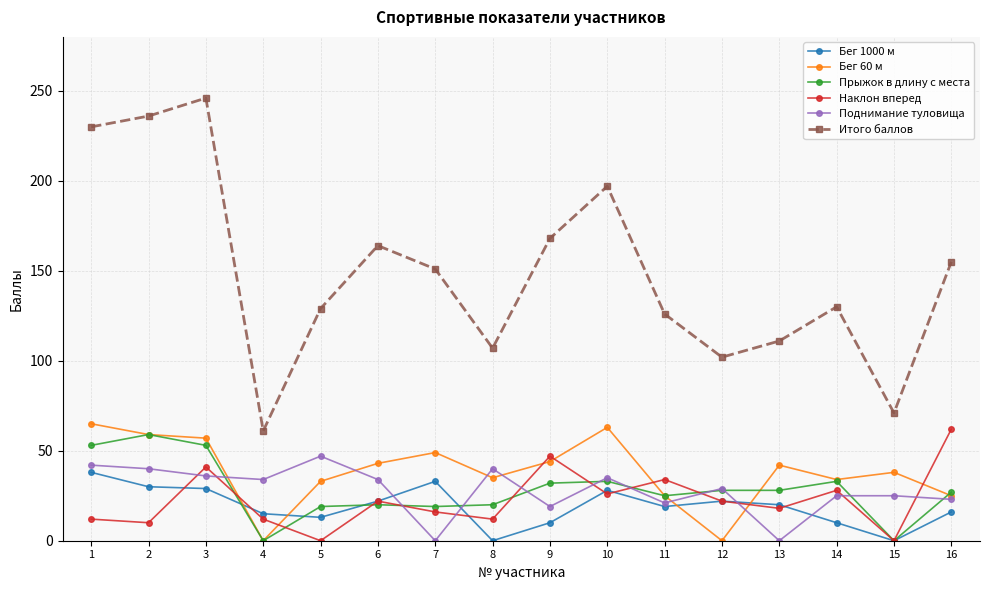

Is the value of Прыжок в длину с места at 1 greater than the value of Поднимание туловища at 8?

Yes